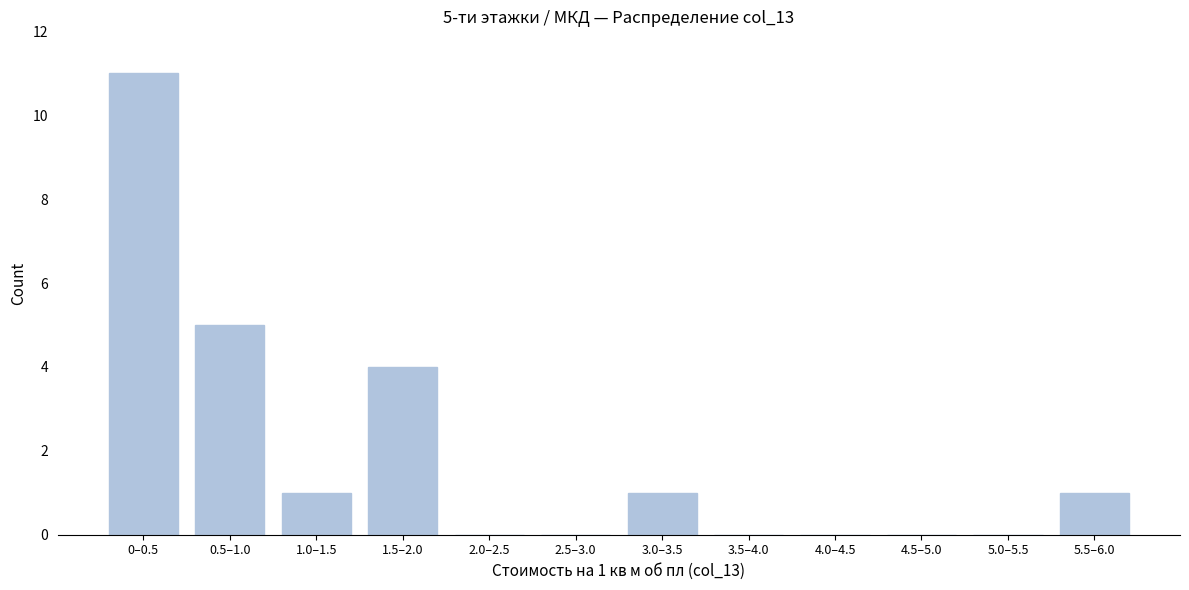

Reading right to left, list all the values displayed in this chart.

5.5–6.0=1	5.0–5.5=0	4.5–5.0=0	4.0–4.5=0	3.5–4.0=0	3.0–3.5=1	2.5–3.0=0	2.0–2.5=0	1.5–2.0=4	1.0–1.5=1	0.5–1.0=5	0–0.5=11